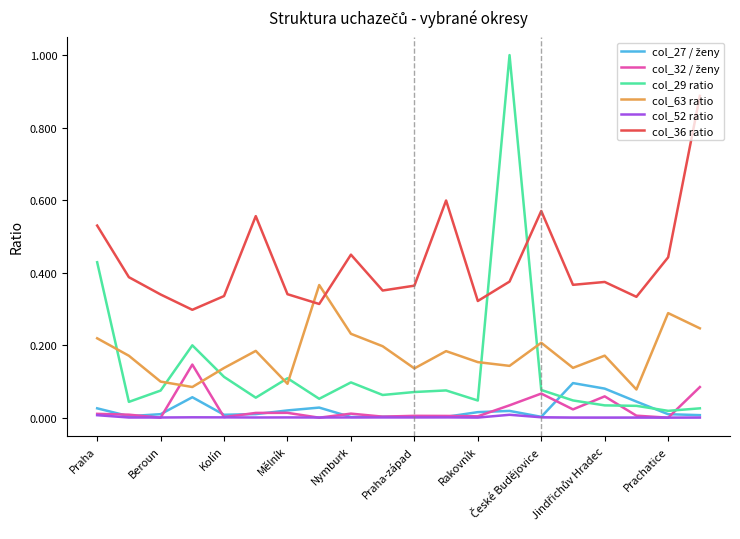

Is it true that col_52 ratio equals 0.0 at Nymburk?

True